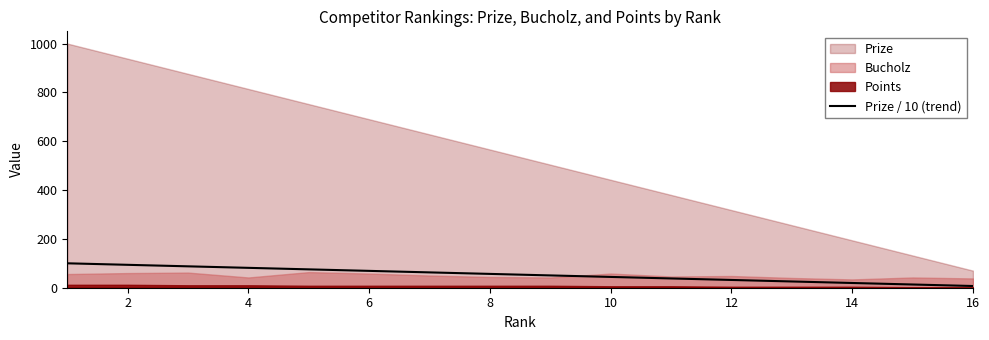

Reading left to right, what are all the values shown in this chart?

100.0	93.8	87.6	81.4	75.2	69.0	62.8	56.6	50.4	44.2	38.0	31.8	25.6	19.4	13.2	7.0